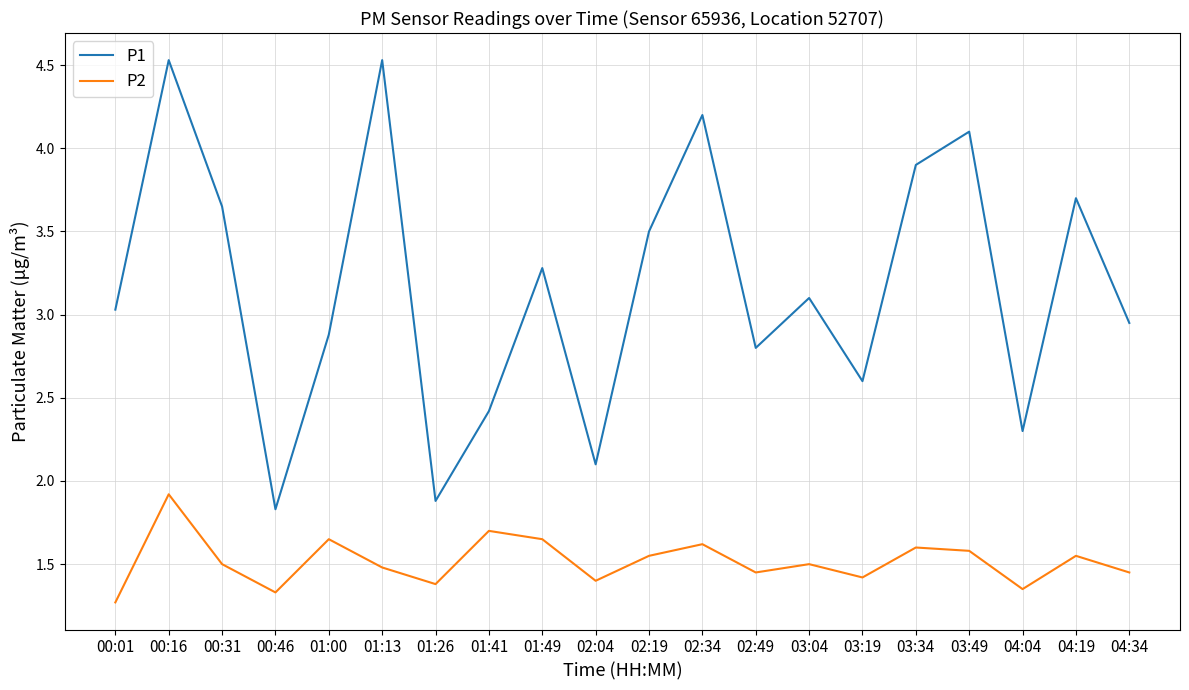

The P1 series shows 1.2 at 00:46. True or false?

False